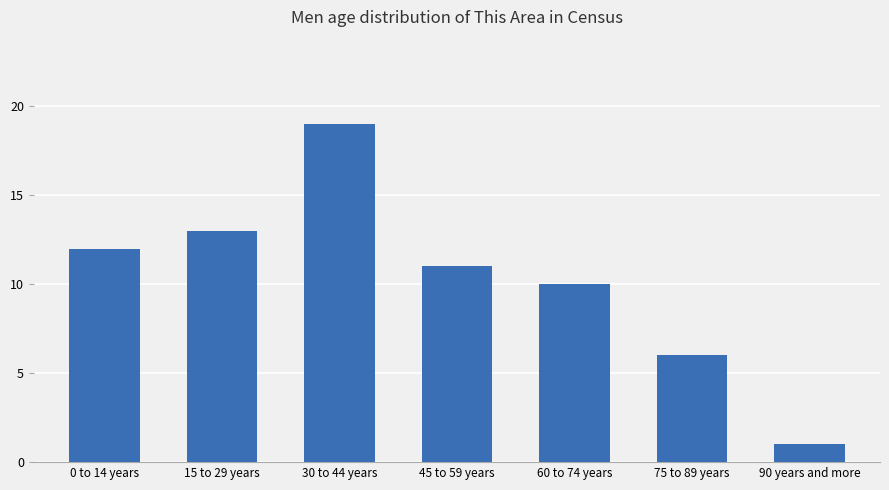

What is the greatest value displayed?

19